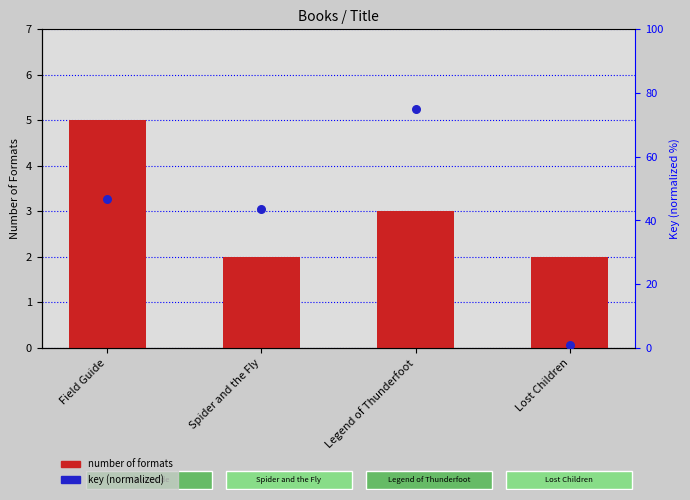

What are all the series names shown in the legend?

Number of Formats, Key (normalized)